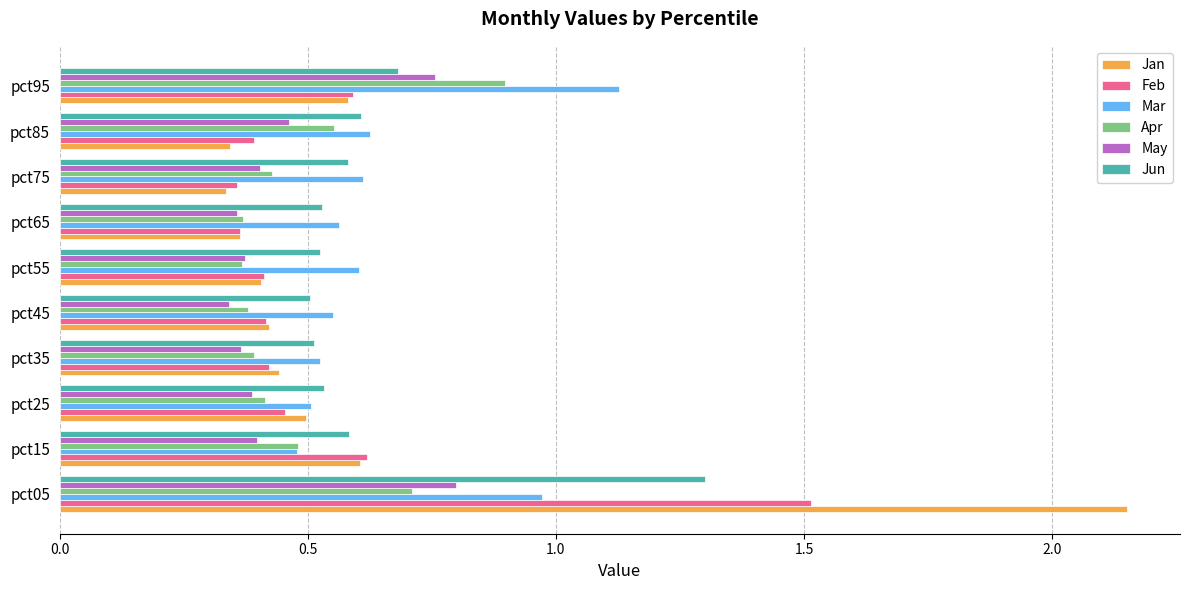

Which series has the widest spread of values?

Jan